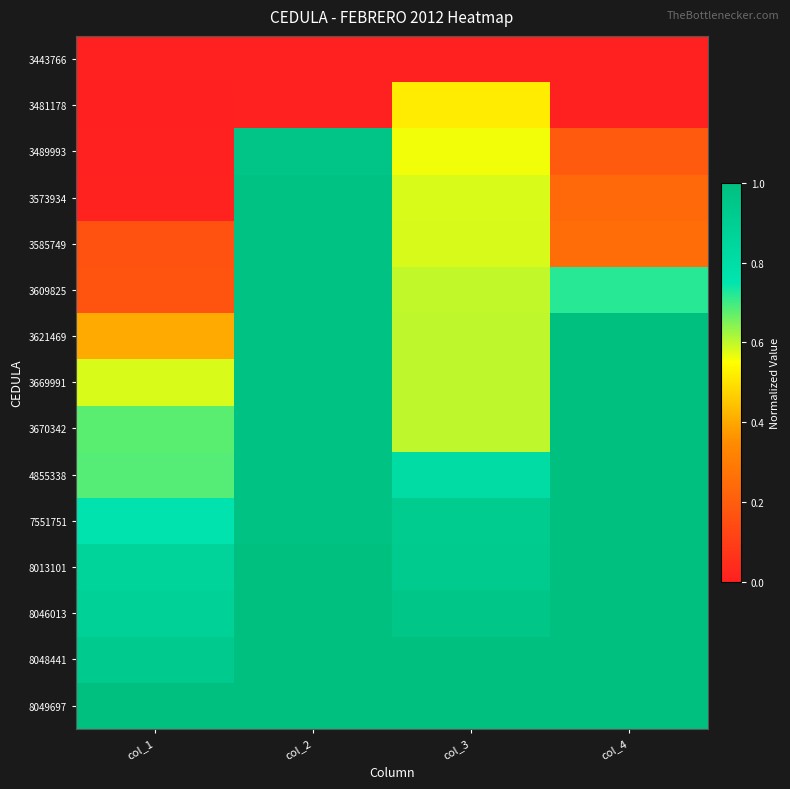

At col_1, list the series in order from smallest to largest.

3443766, 3481178, 3489993, 3573934, 3585749, 3609825, 3621469, 3669991, 3670342, 4855338, 7551751, 8013101, 8046013, 8048441, 8049697